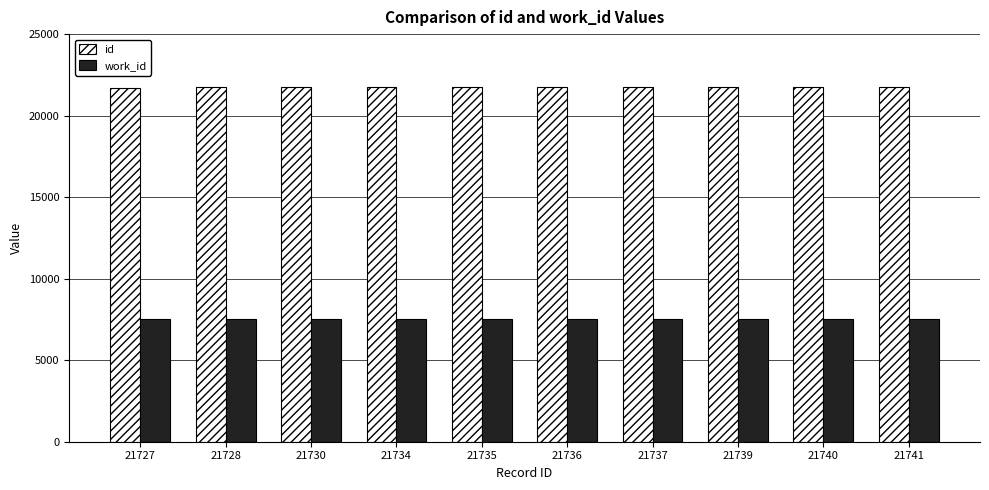

The id series shows 21728 at 21728. True or false?

True